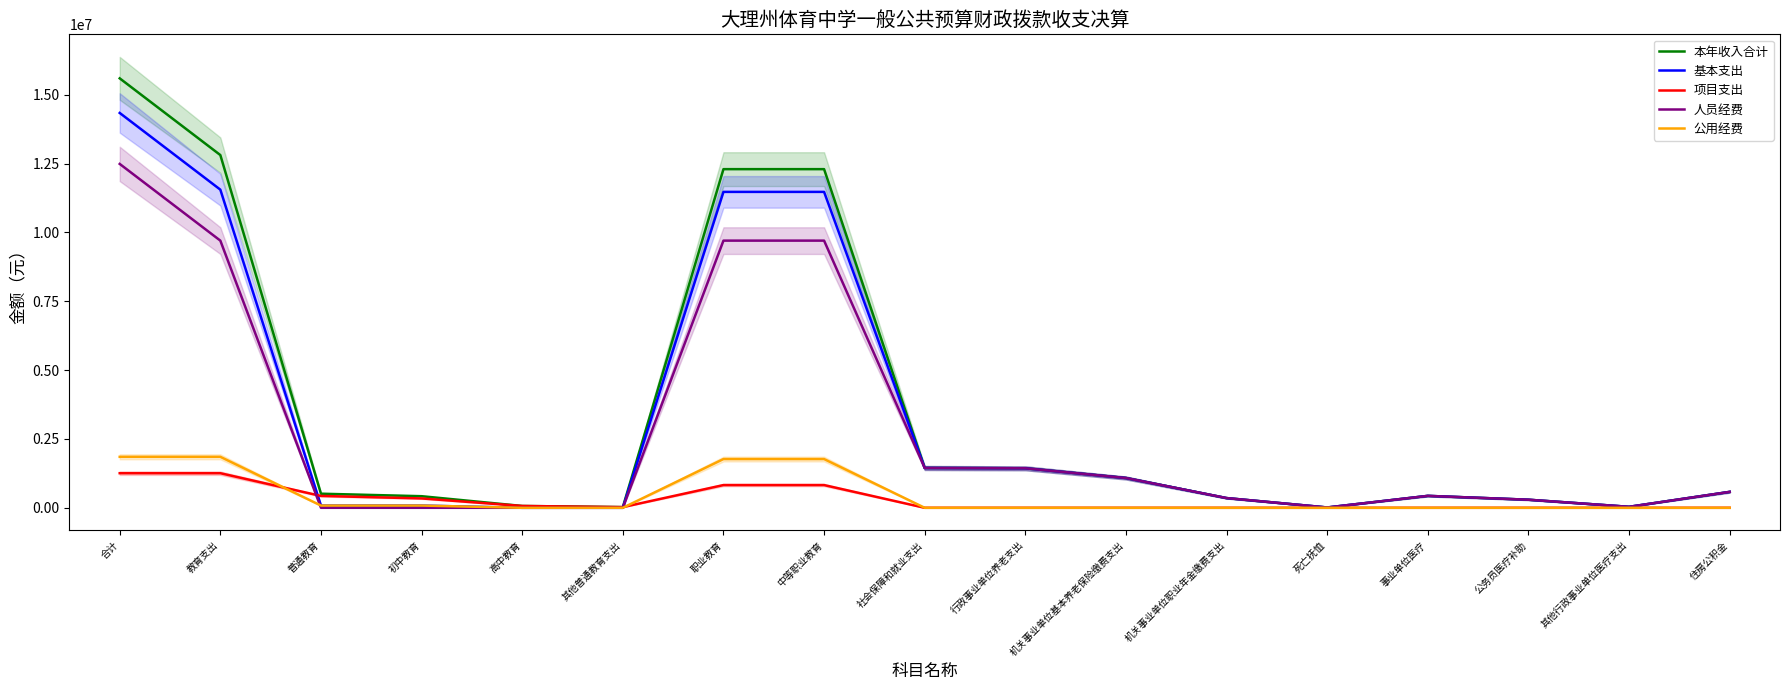

What is the label of the 8th point from the right?

行政事业单位养老支出